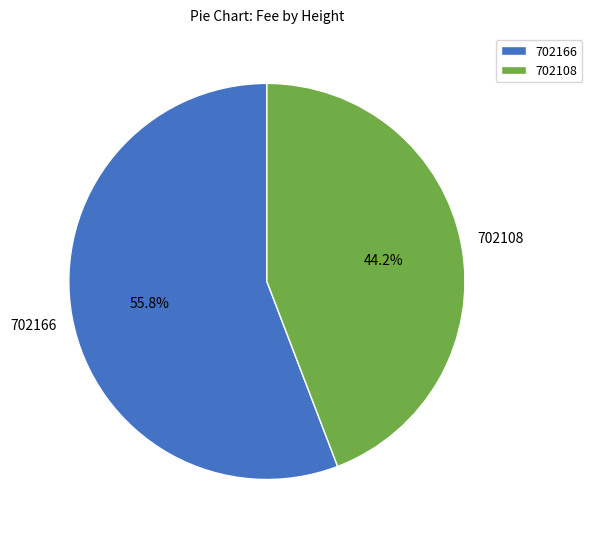

To the nearest percent, what is the difference between the largest and smallest slice percentages?

12%